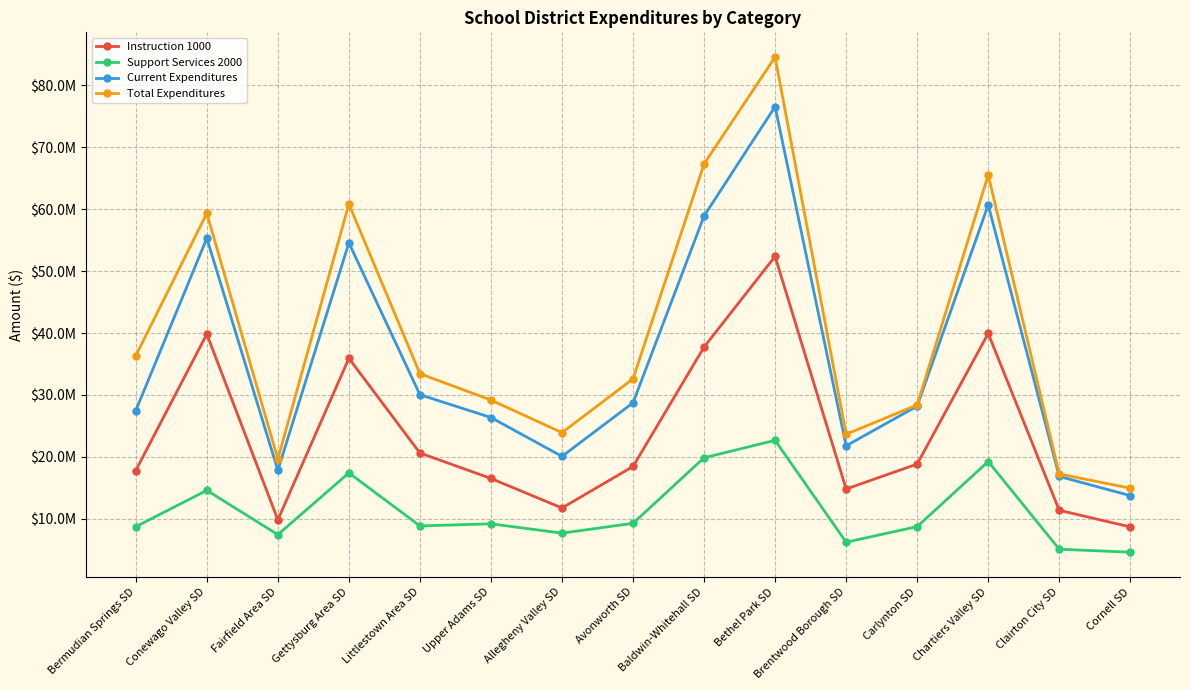

What is the label of the 8th point from the left?

Avonworth SD